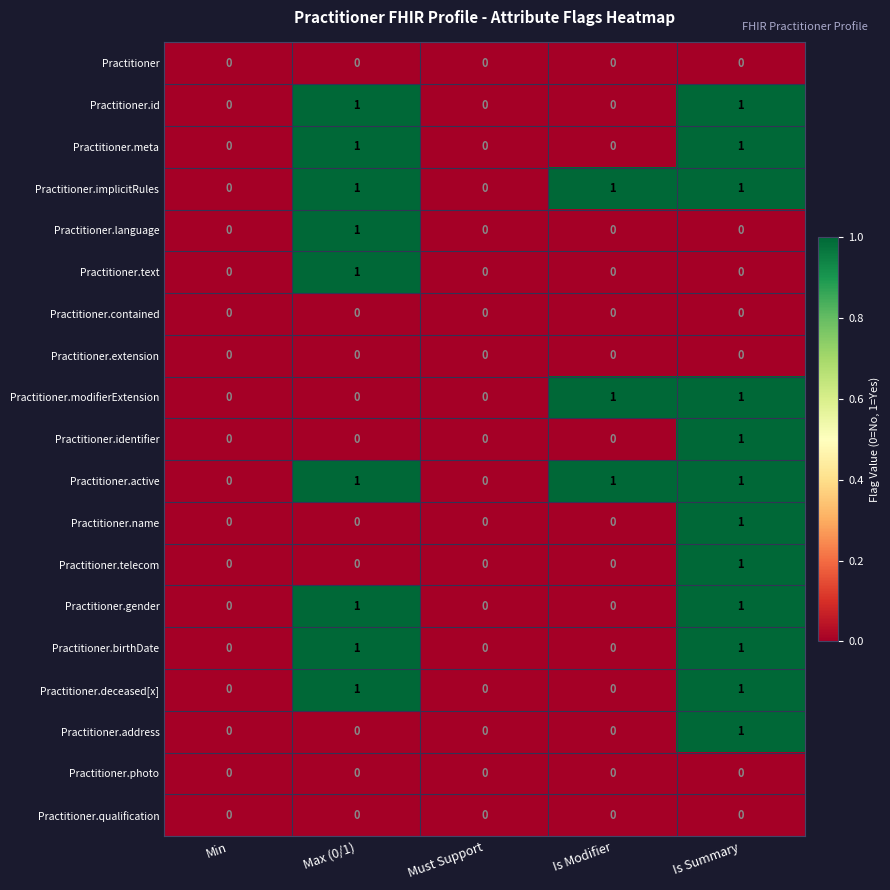

The Practitioner.birthDate series shows 0 at Must Support. True or false?

True